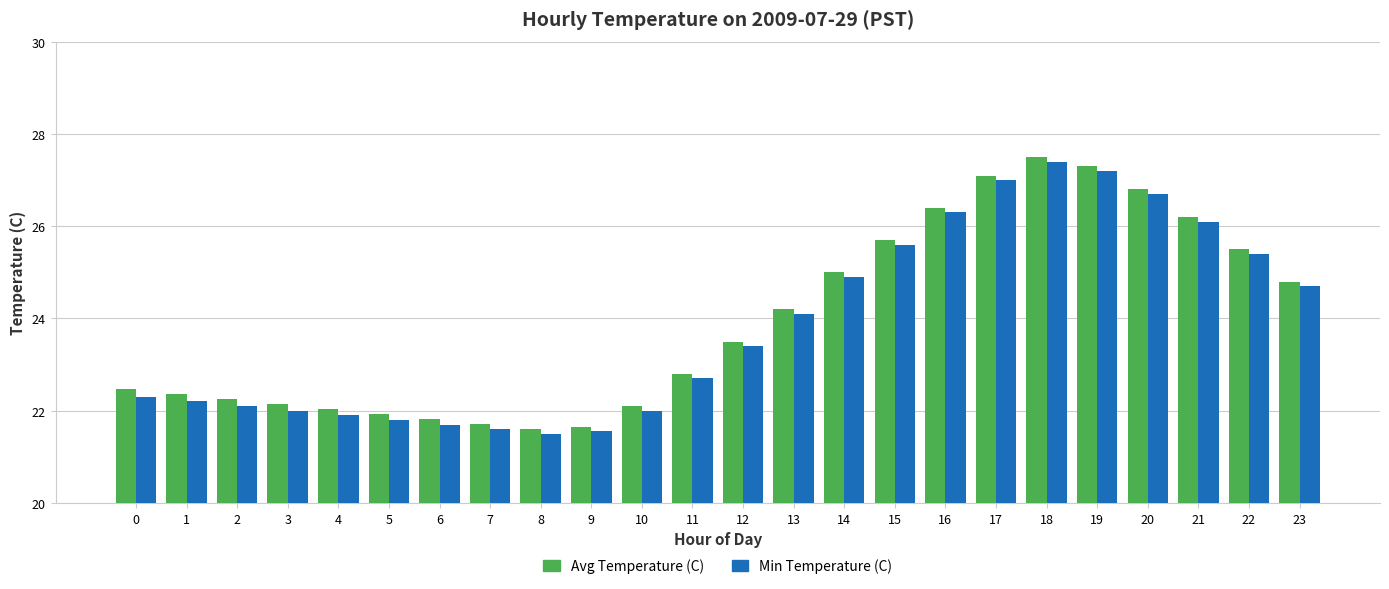

What is the highest value of the Avg Temperature (C) series?

27.5